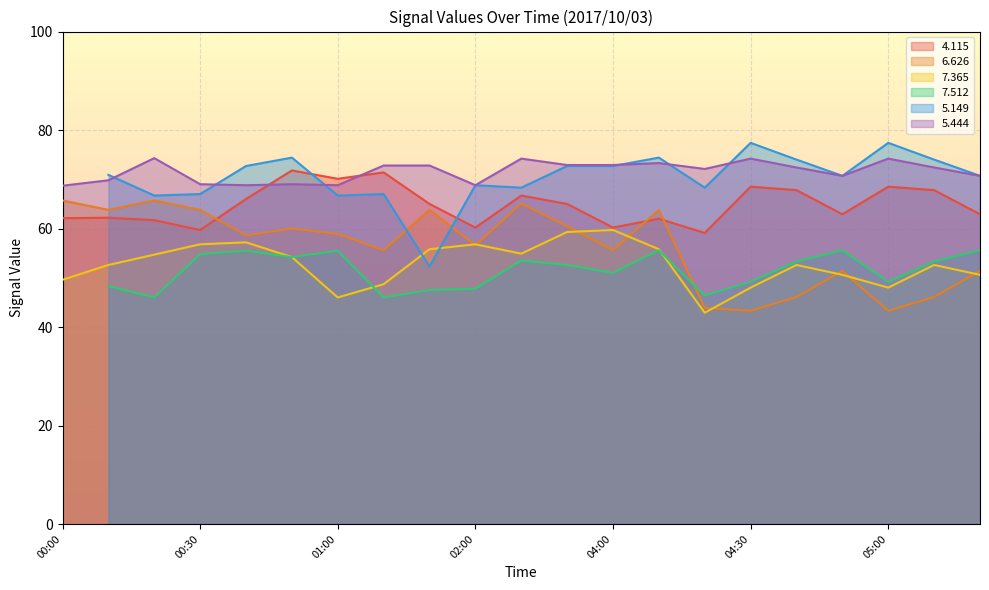

Is the value of 5.444 at 00:30 greater than the value of 6.626 at 01:00?

Yes